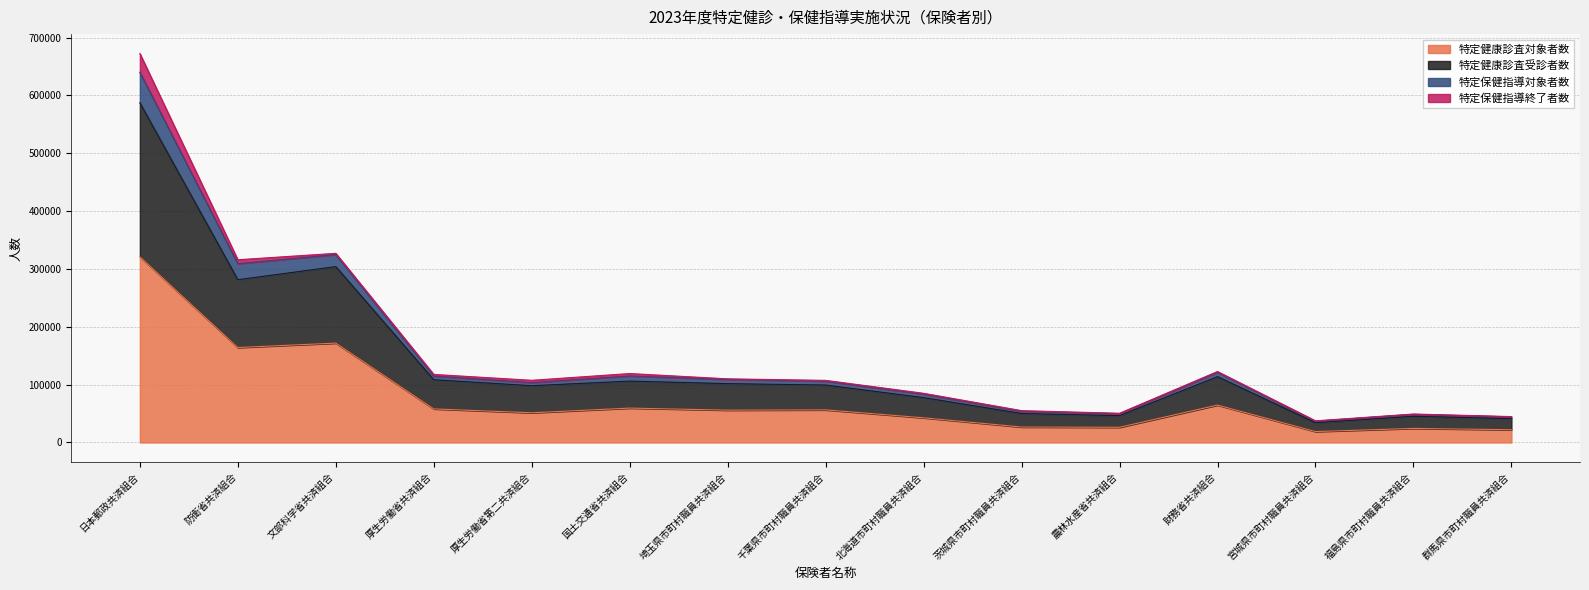

In 特定健康診査対象者数, how many points are higher than both neighbors (excluding endpoints)?

5